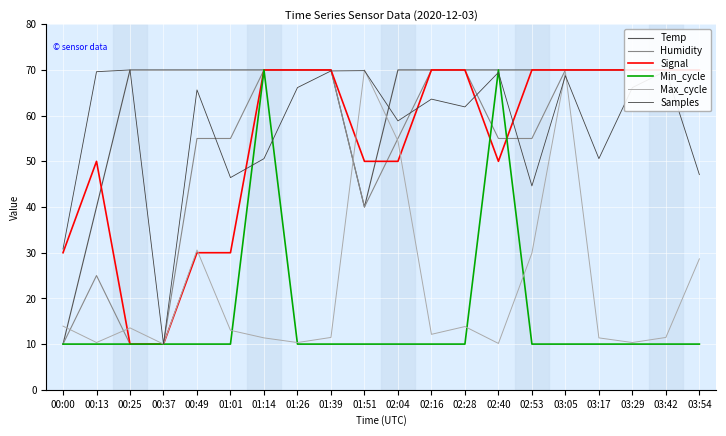

What is the greatest value displayed?

70.0